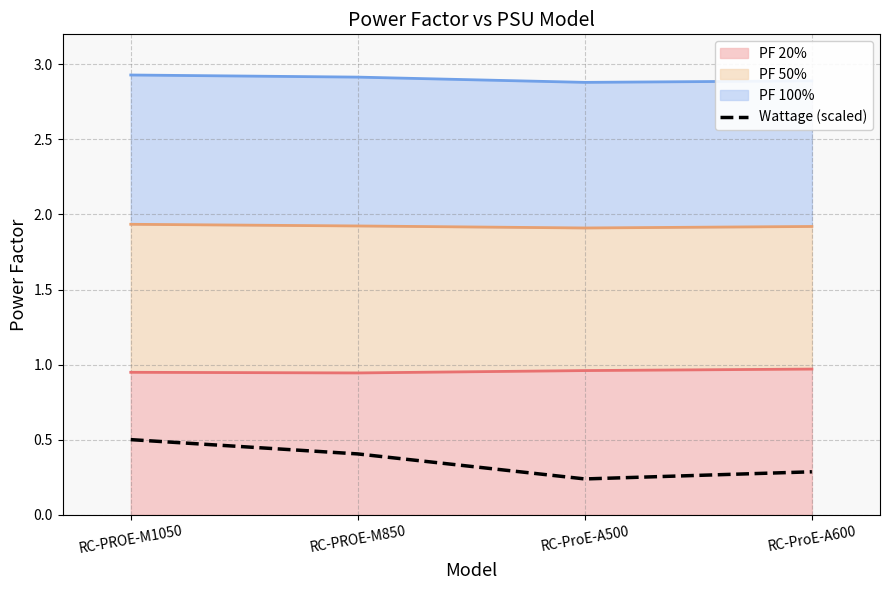

How many values are between 0 and 1?

4